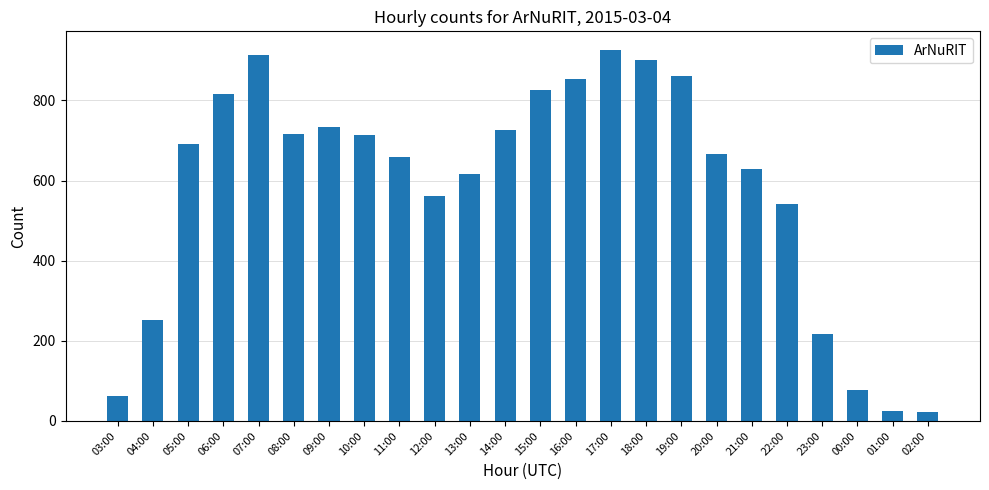

What is the label of the 22nd bar from the left?

00:00